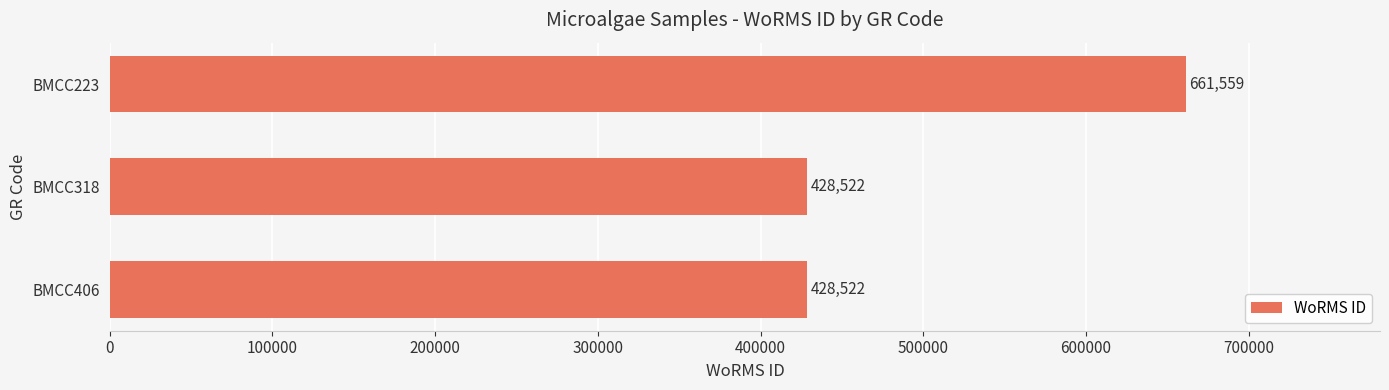

How many distinct data groups are displayed?

1